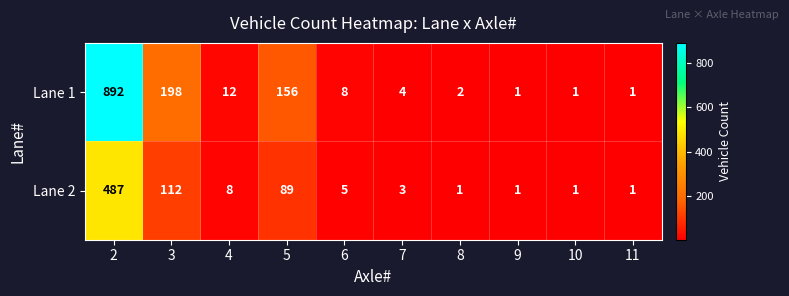

The Lane 1 series shows 1 at 8. True or false?

False